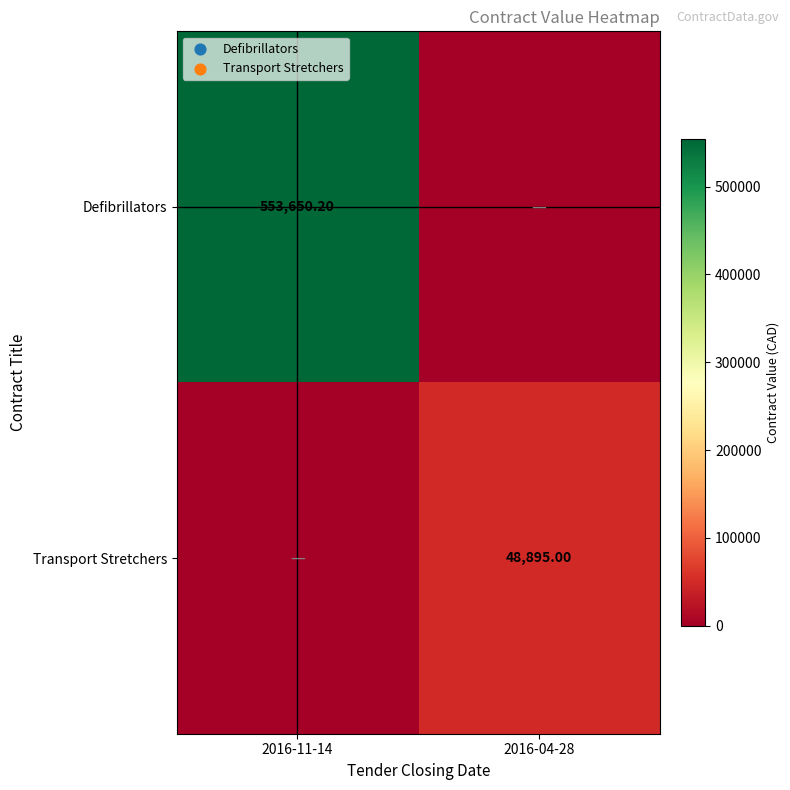

How many categories are shown in the chart?

2